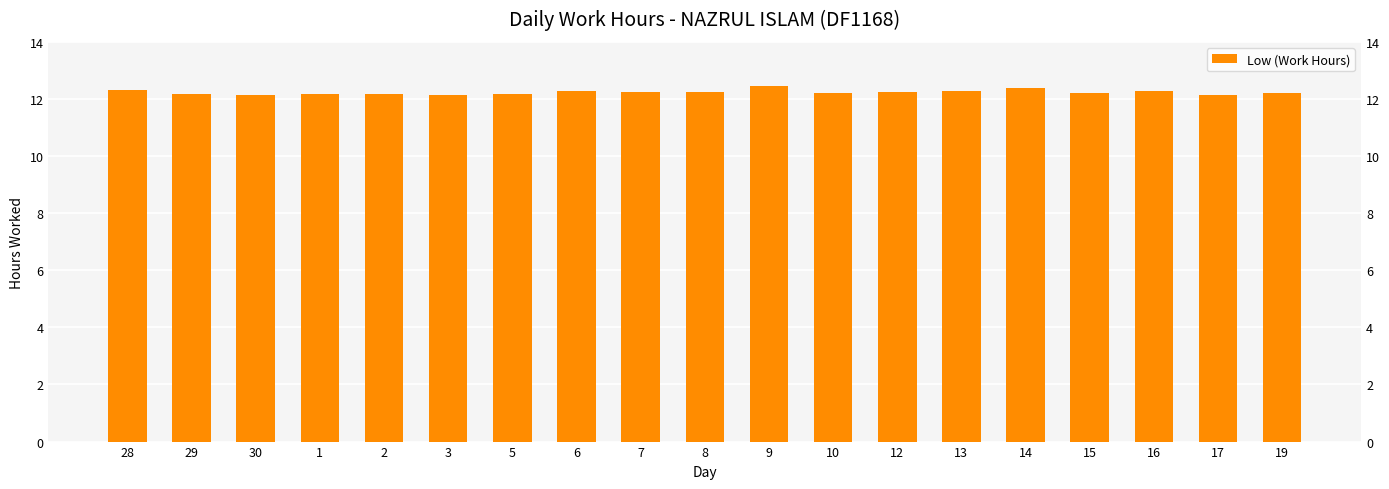

What is the smallest value displayed?

12.1